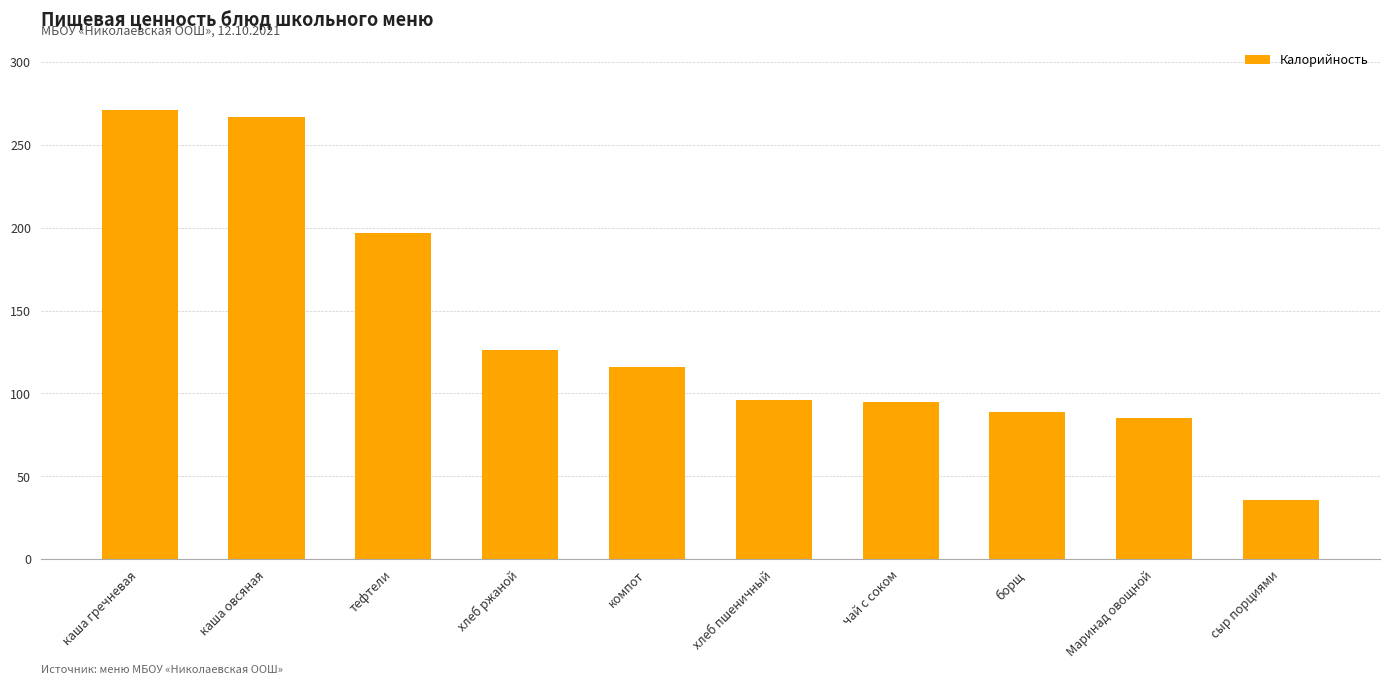

What is the smallest value displayed?

36